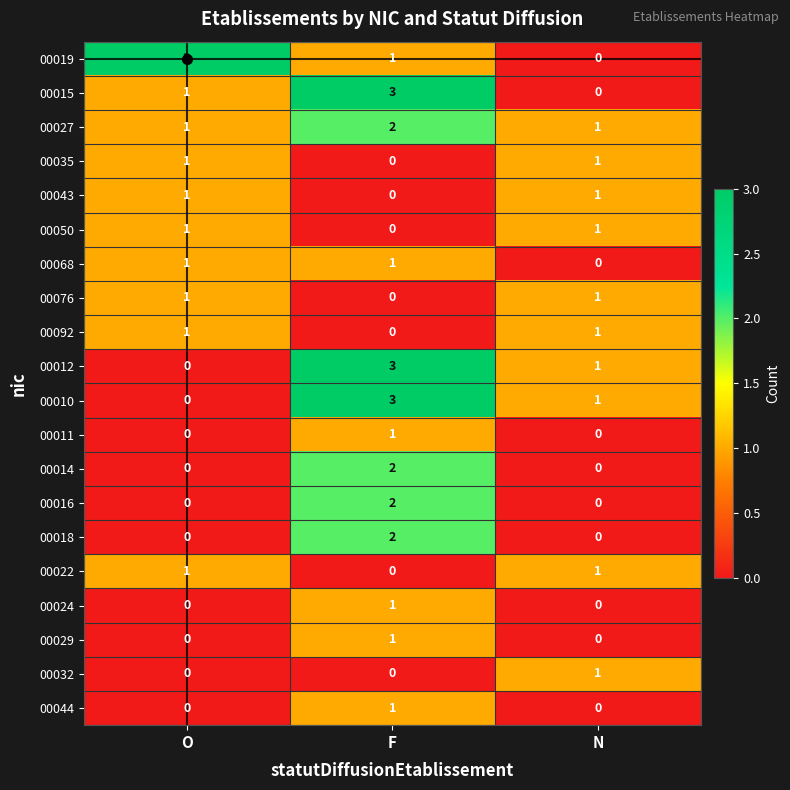

Where is 00012 nearest to the value 1?

N